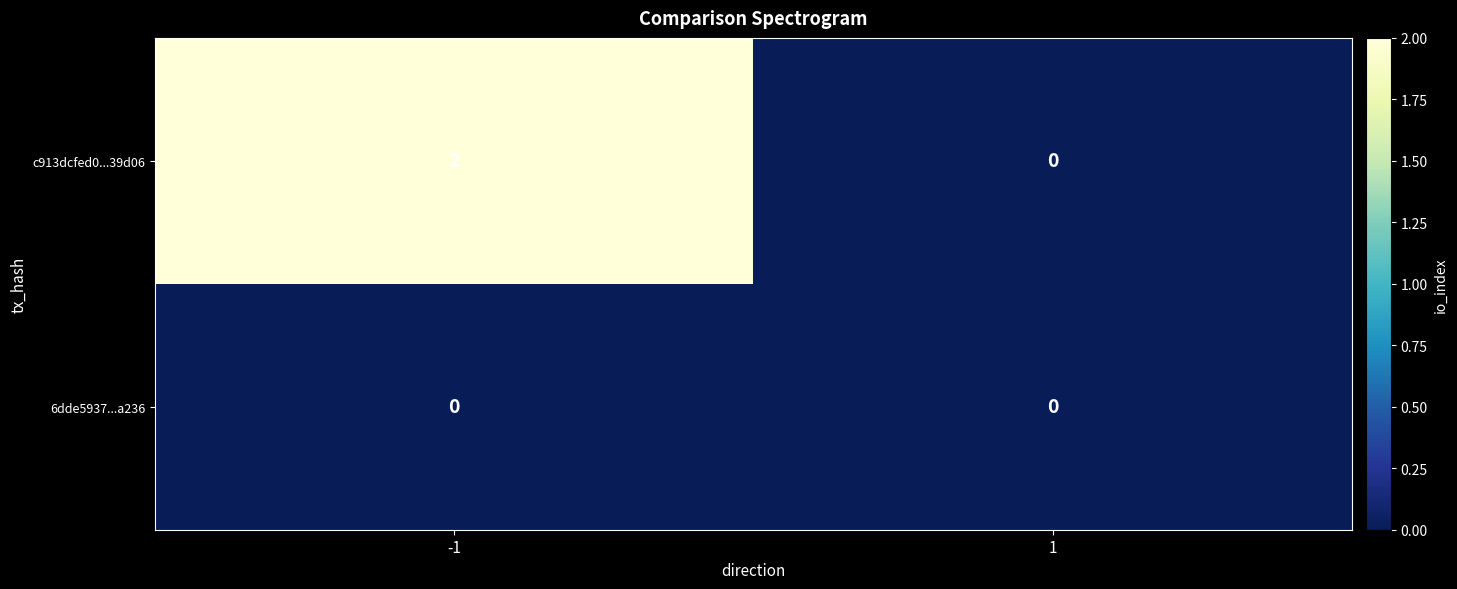

Is it true that c913dcfed0...39d06 equals 1 at -1?

False